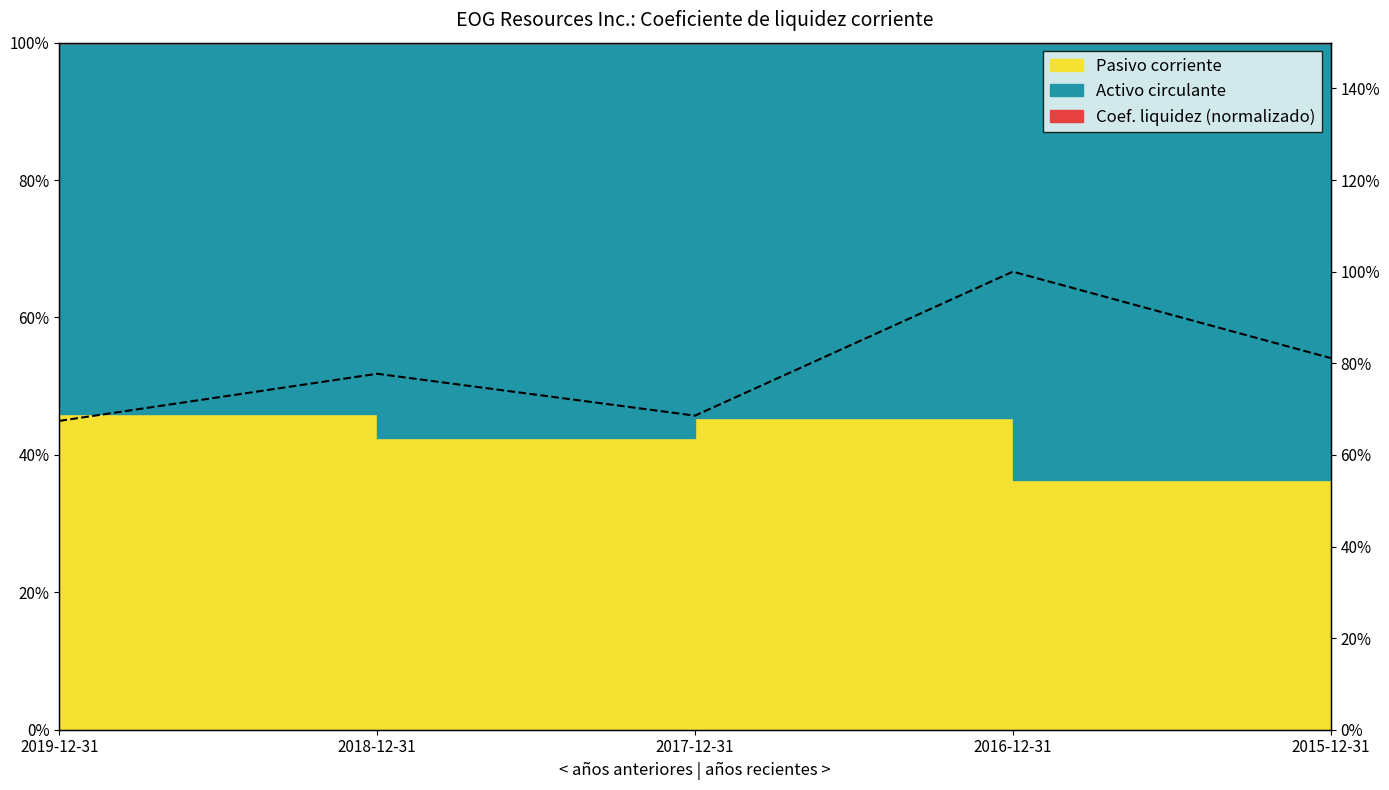

At which category does the data reach its first local peak?

2018-12-31